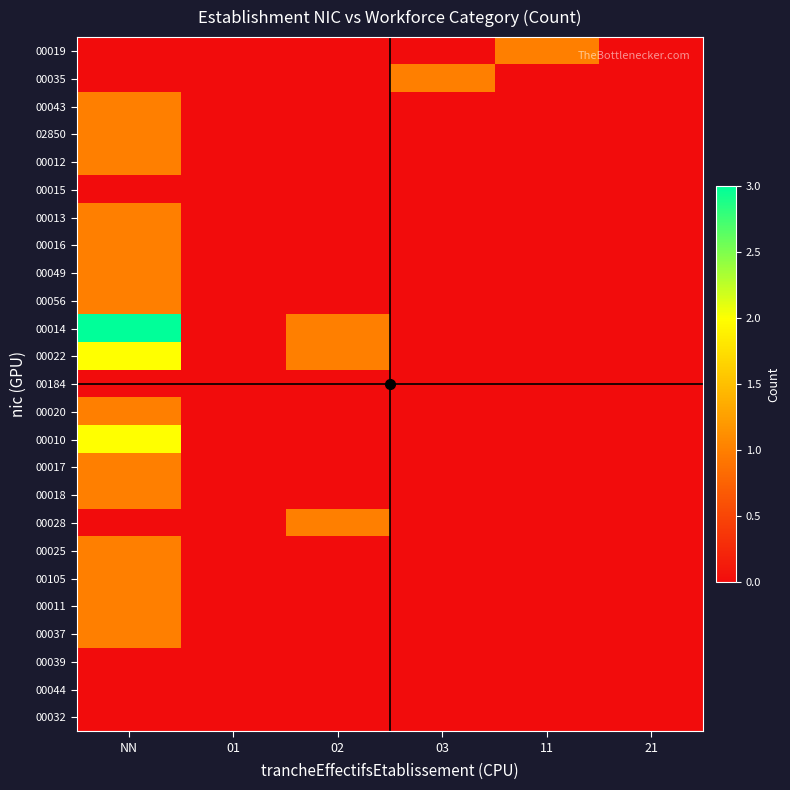

What is the maximum value shown in the chart?

3